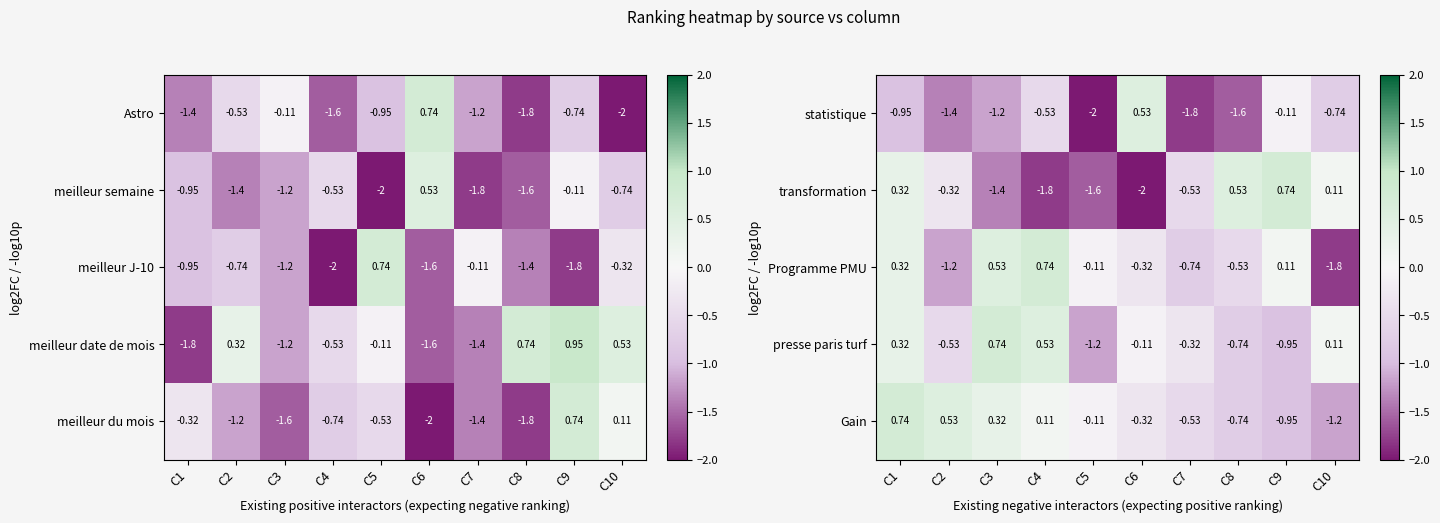

Is the value of statistique at C10 greater than the value of presse paris turf at C3?

No